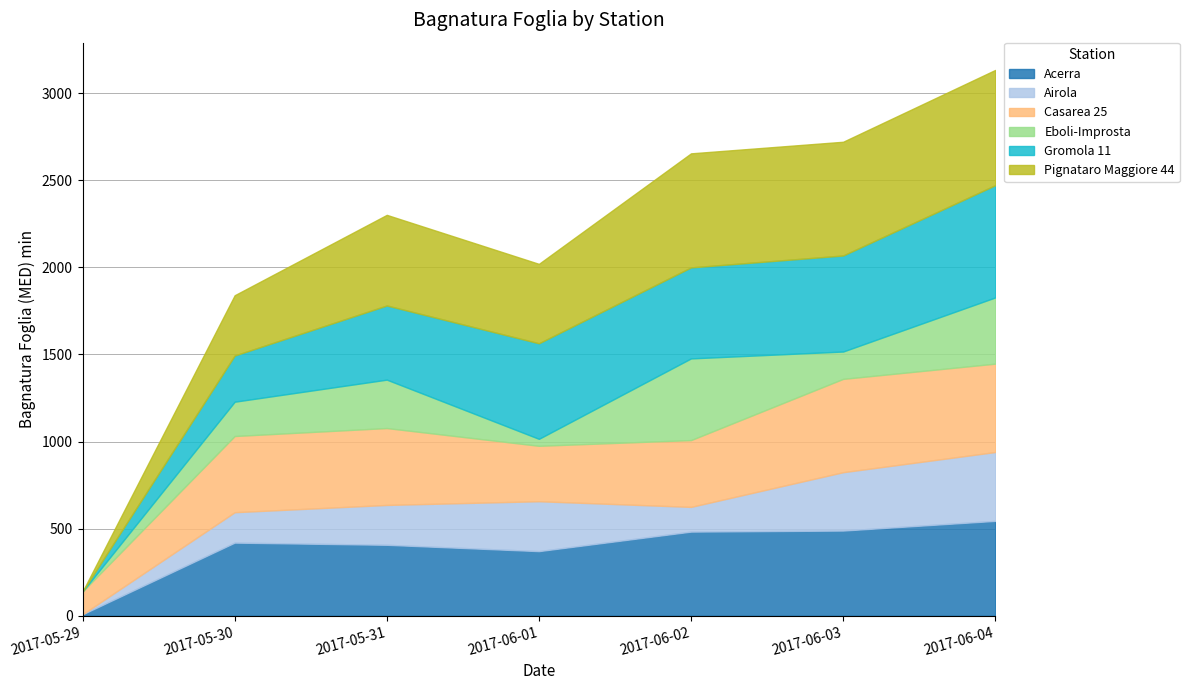

Reading left to right, extract all data points from this chart.

Acerra: 8.3	419.8	407.3	370.9	483.0	489.0	544.6
Airola: 0.0	174.6	228.8	286.5	141.9	335.1	395.3
Casarea 25: 130.9	437.5	441.5	318.3	383.6	535.9	507.5
Eboli-Improsta: 0.0	197.0	278.0	40.0	469.0	157.0	380.0
Gromola 11: 0.0	265.2	425.7	548.7	522.5	551.4	644.5
Pignataro Maggiore 44: 0.0	346.1	520.4	455.9	654.9	653.0	661.8